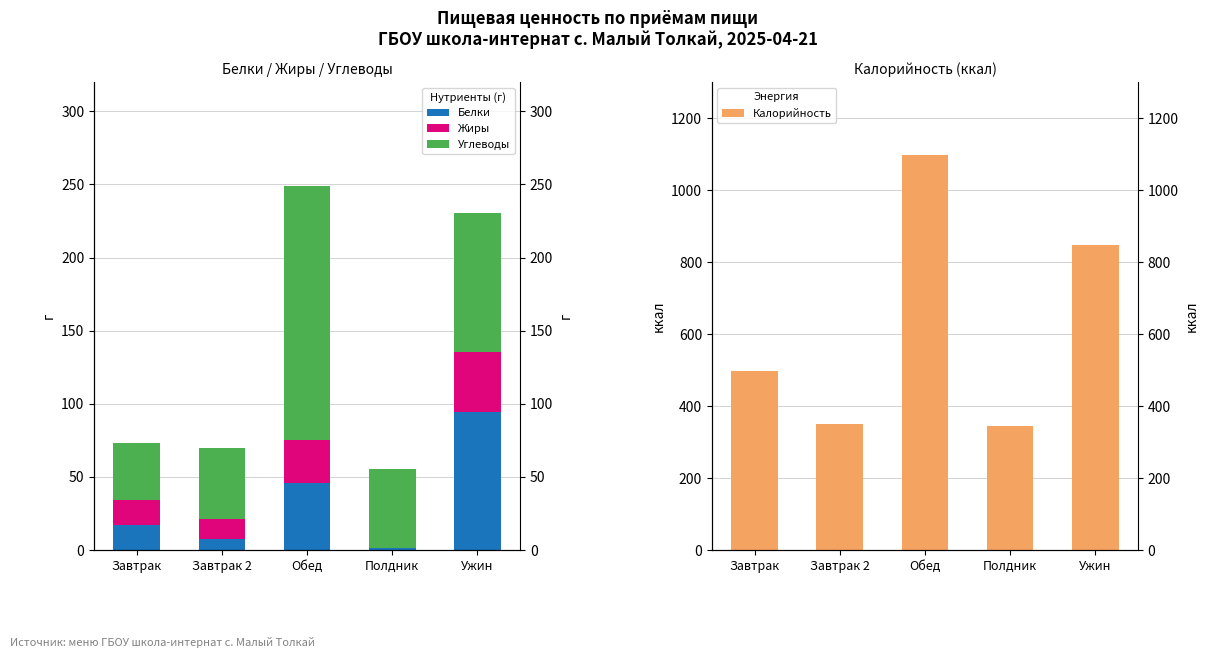

How many groups of bars are there?

5